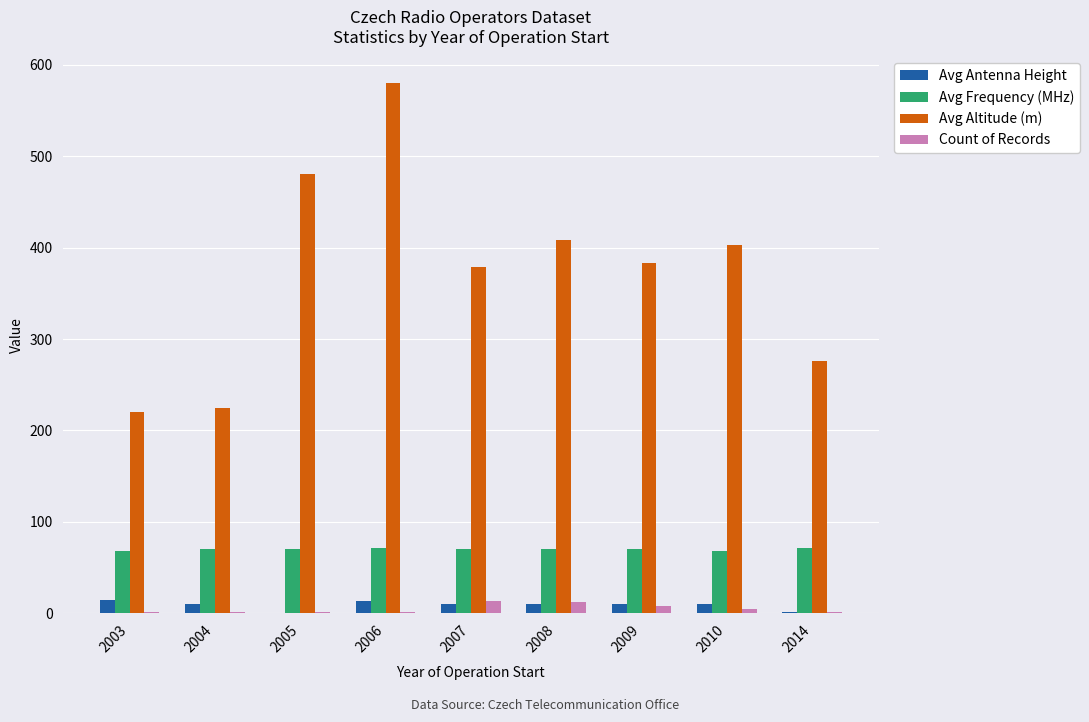

Does the chart contain stacked bars?

No